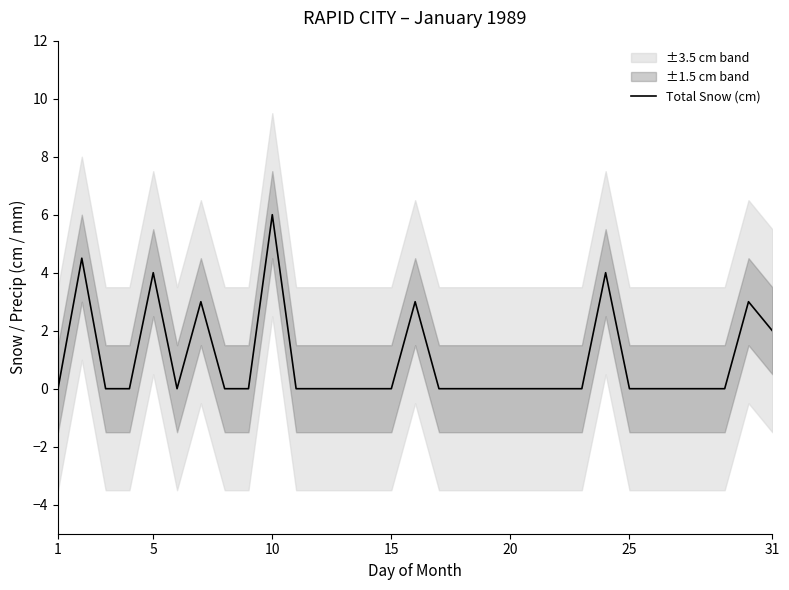

The value of Total Snow (cm) at 25 is -2.6. True or false?

False